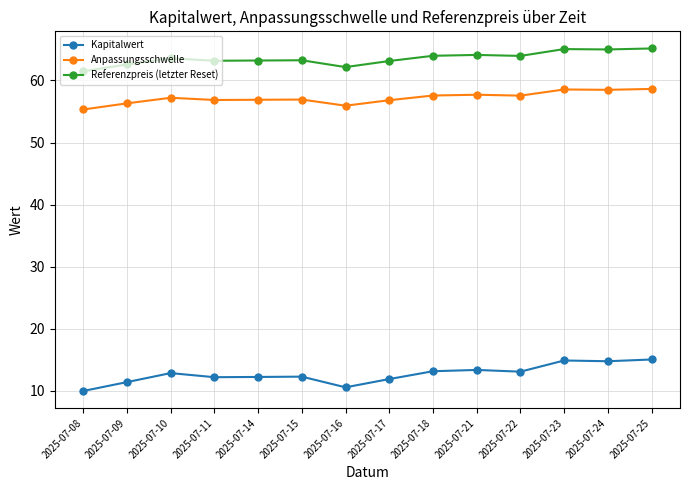

True or false: Anpassungsschwelle and Kapitalwert intersect in this chart.

False